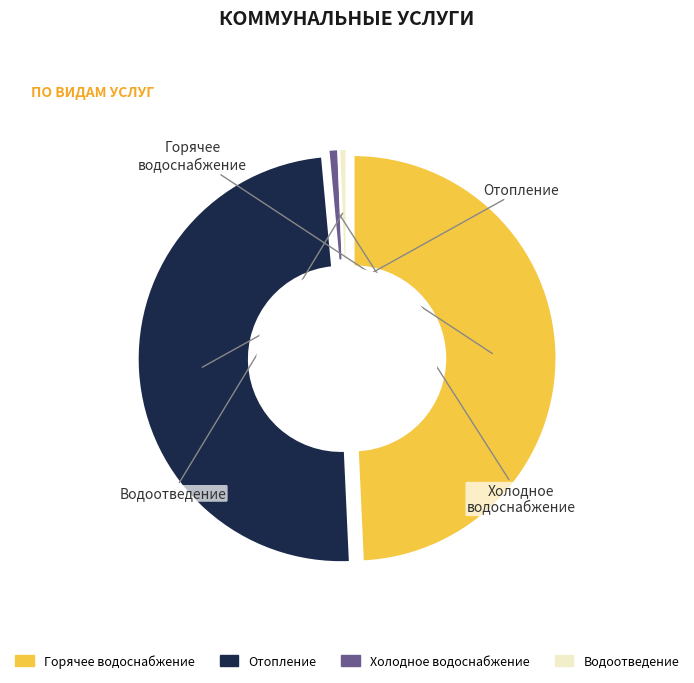

What percentage is the Холодное водоснабжение slice, to the nearest percent?

1%